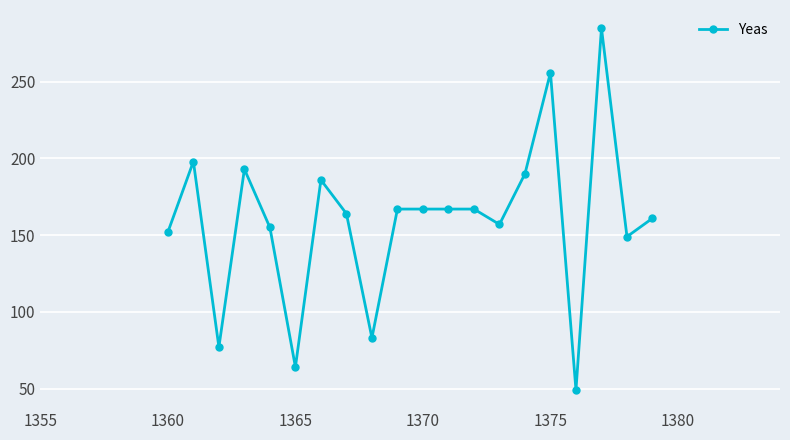

What is the difference between the maximum and minimum values?

236